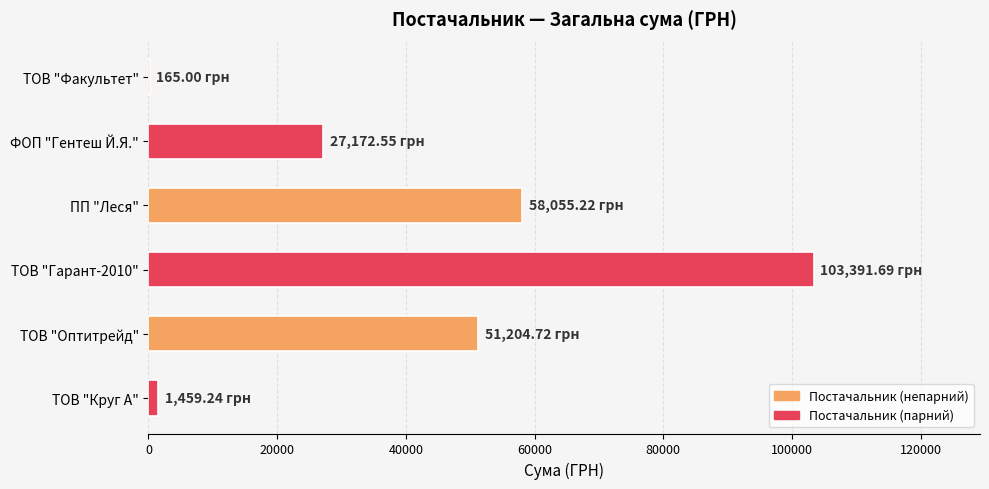

What is the ratio of the value at ТОВ "Гарант-2010" to the value at ПП "Леся"?

1.8